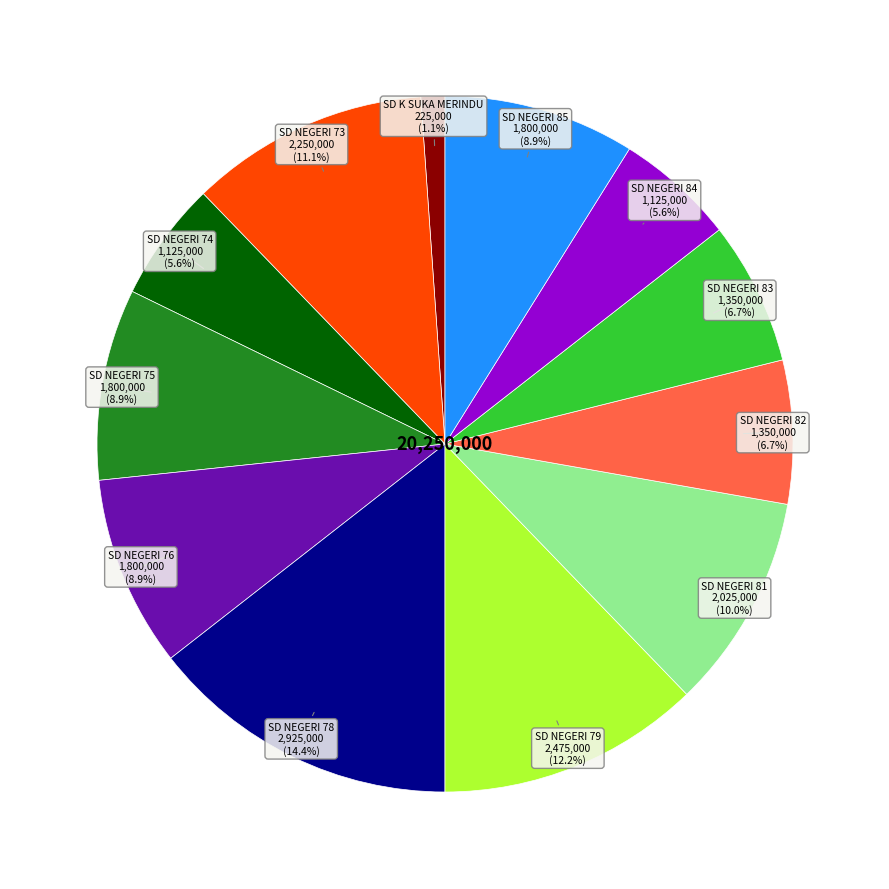

Is there any slice that represents more than half of the pie?

No